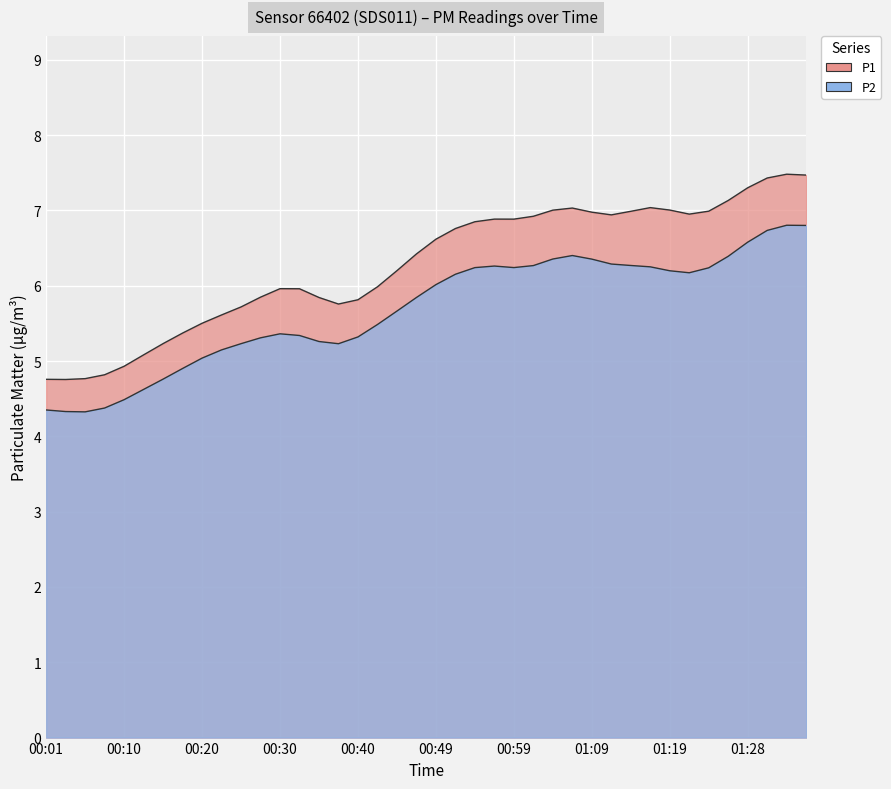

Between 00:59 and 01:21, which series saw the biggest shift?

P1